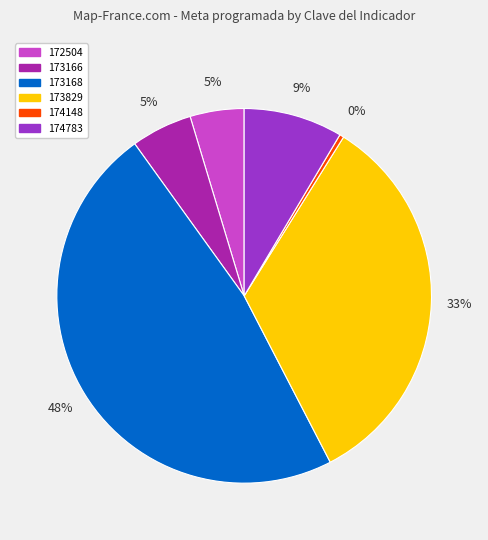

The 173168 slice represents 31% of the pie. True or false?

False